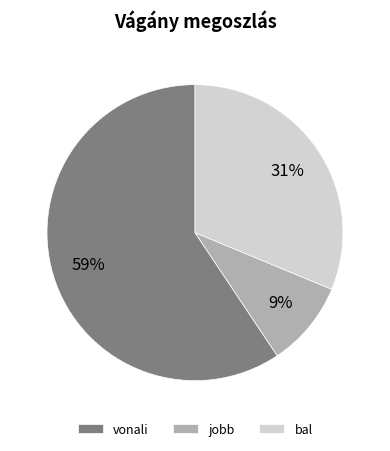

Which slice is the largest?

vonali